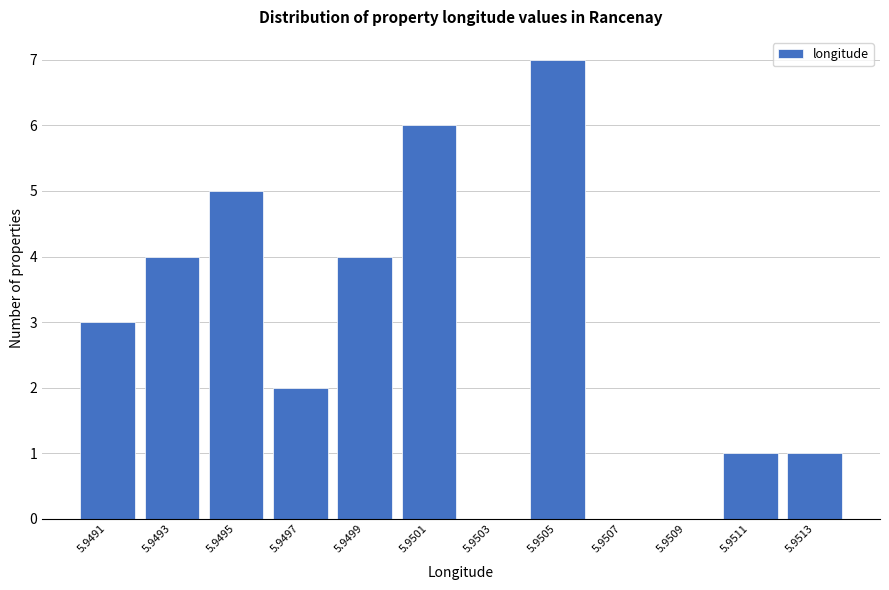

Reading left to right, transcribe all the data shown in this chart.

5.9491=3	5.9493=4	5.9495=5	5.9497=2	5.9499=4	5.9501=6	5.9503=0	5.9505=7	5.9507=0	5.9509=0	5.9511=1	5.9513=1